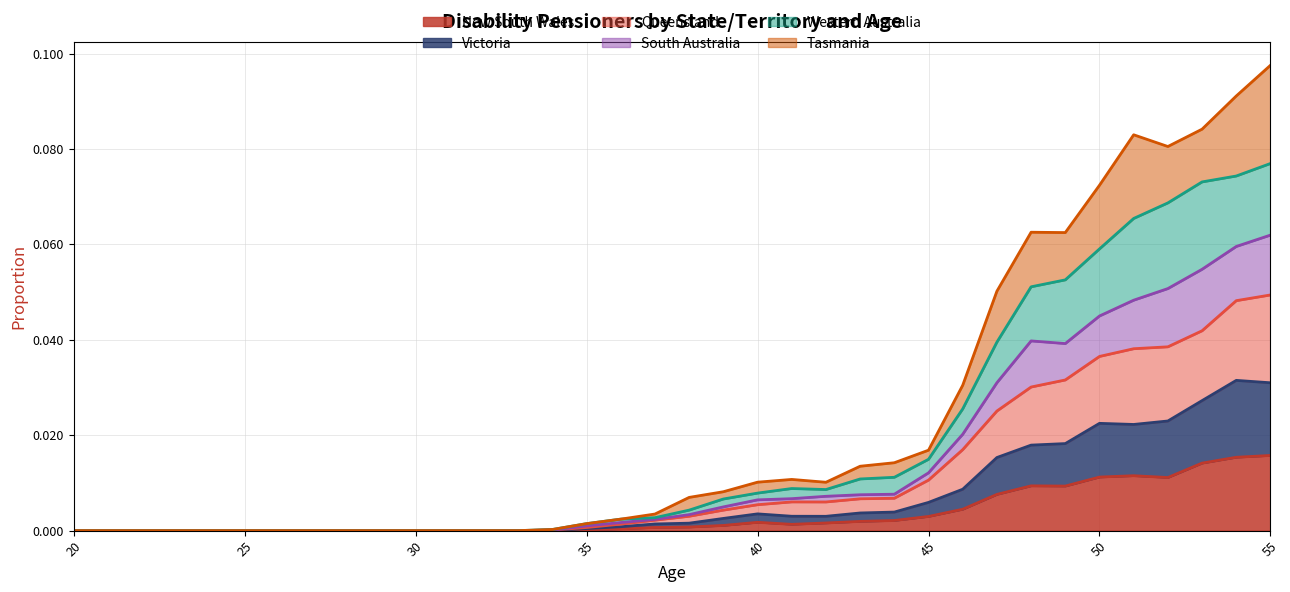

Is the value of Victoria at 29 greater than the value of South Australia at 39?

No